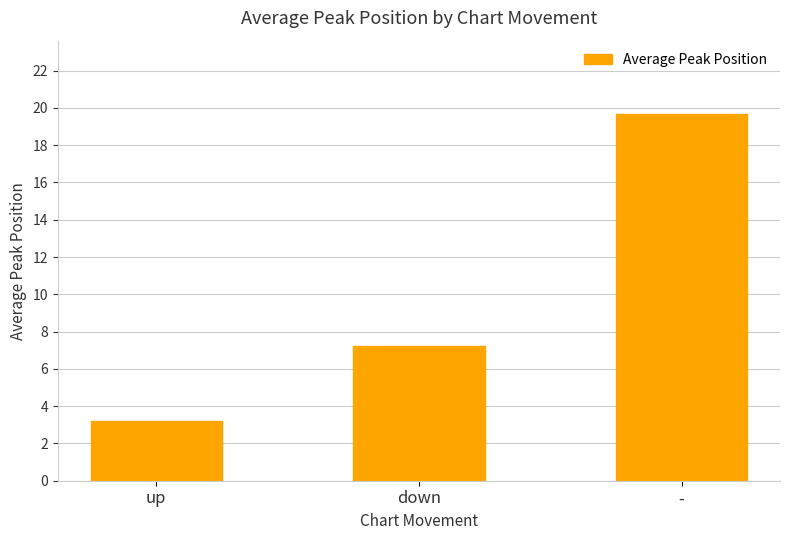

What is the average value?

10.0